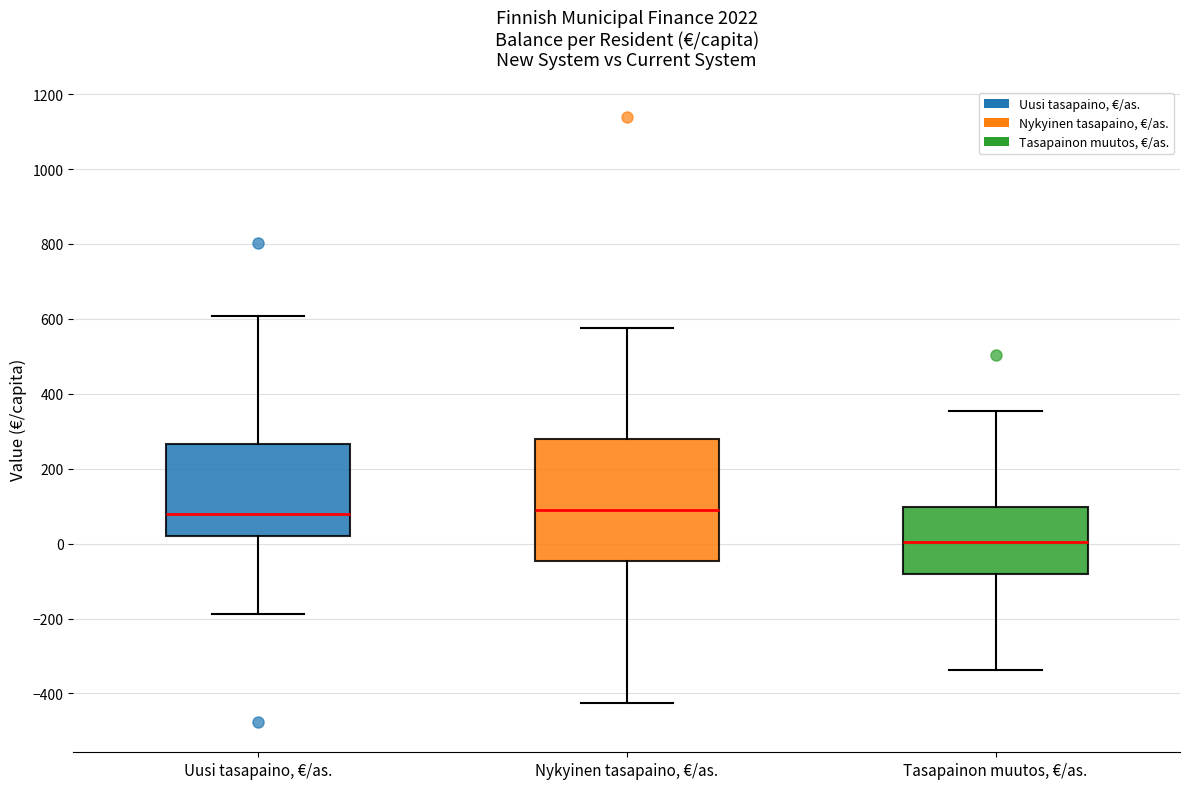

Reading left to right, transcribe this box plot: for each box, give where its median line is, the range the box spans, and where its two whiskers end, as read against the y-axis. The values are not printed on the chart, so give them approximately, as read against the axis.

Uusi tasapaino, €/as.: median 80, box 20 to 260, whiskers -180 to 600
Nykyinen tasapaino, €/as.: median 100, box -40 to 280, whiskers -420 to 580
Tasapainon muutos, €/as.: median 0, box -80 to 100, whiskers -340 to 360